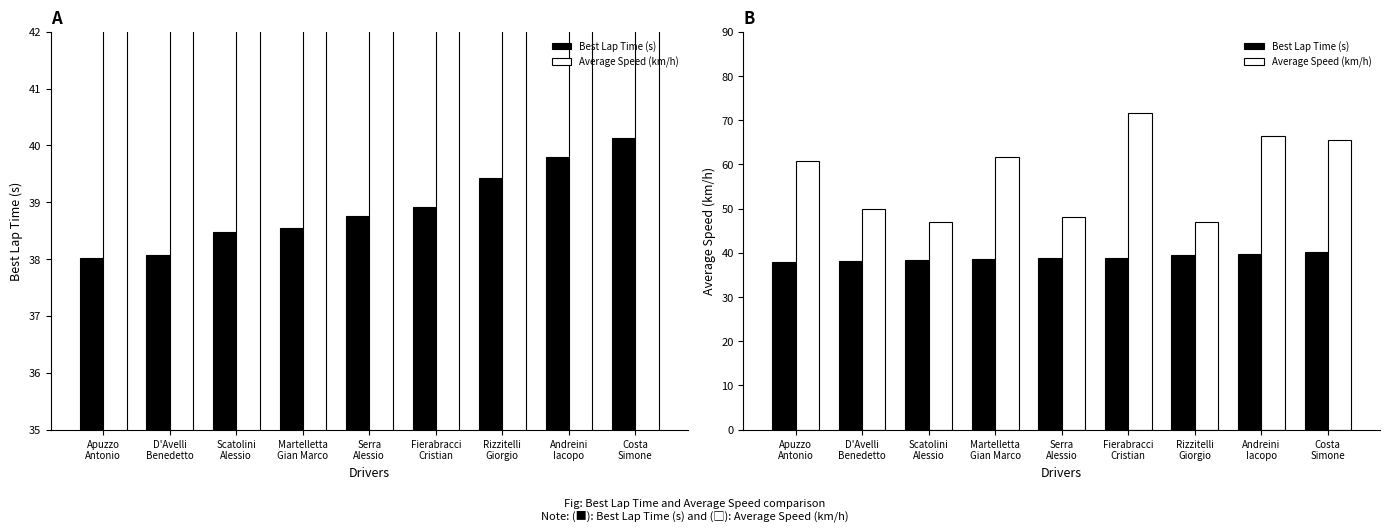

At D'Avelli
Benedetto, list the series in order from largest to smallest.

Average Speed (km/h), Best Lap Time (s)